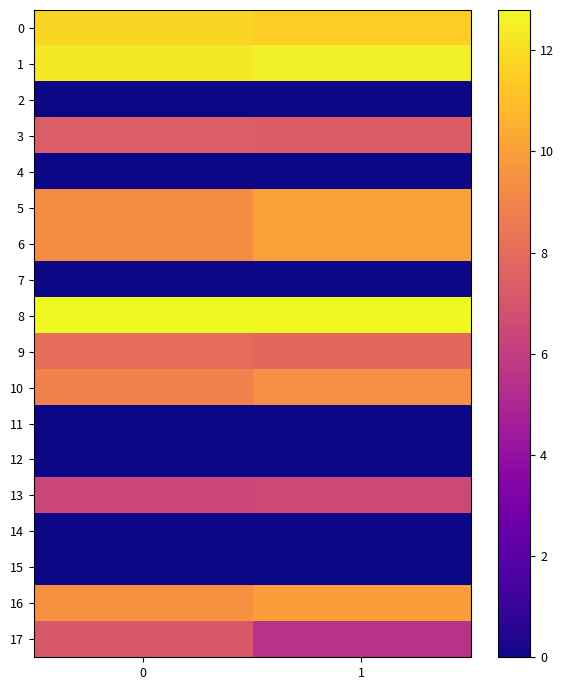

At how many categories does at least one series exceed 10?

2